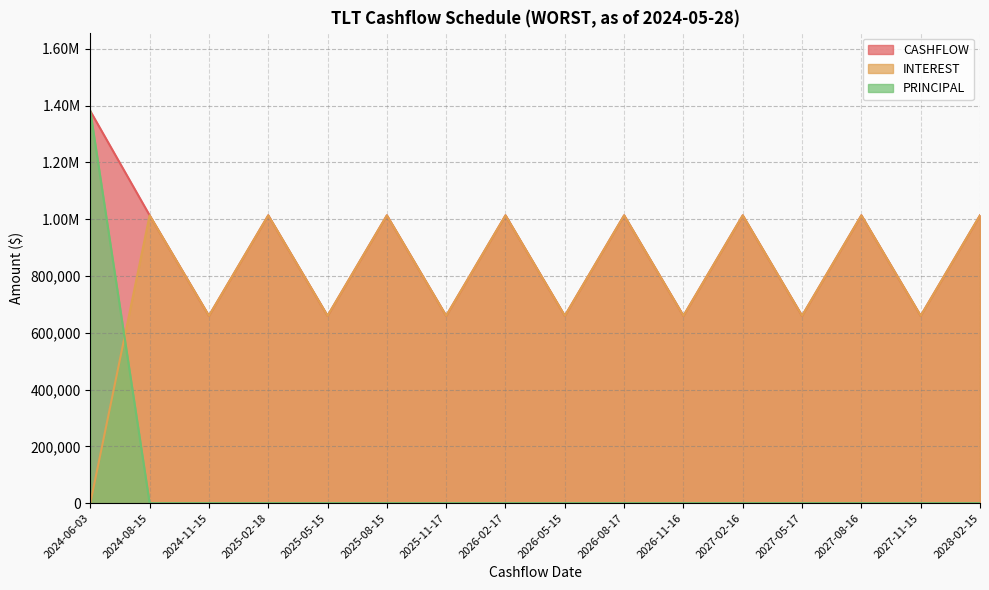

At which category is the sum across all series the highest?

2024-06-03